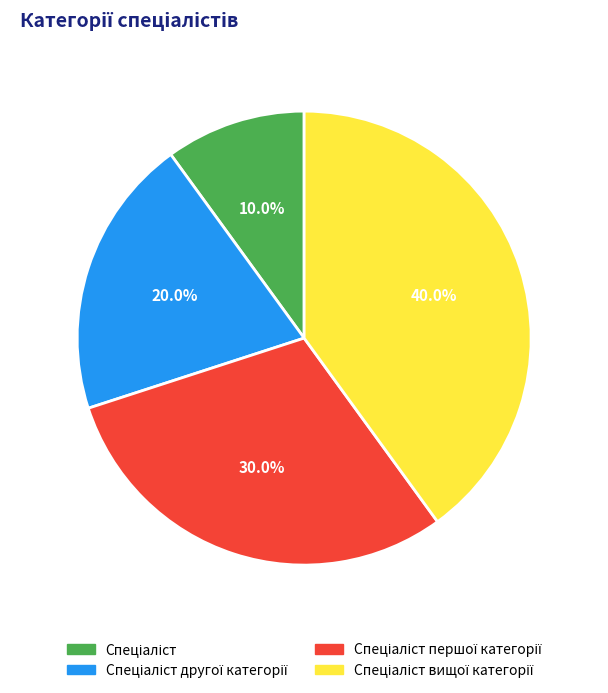

Is there any slice that represents more than half of the pie?

No